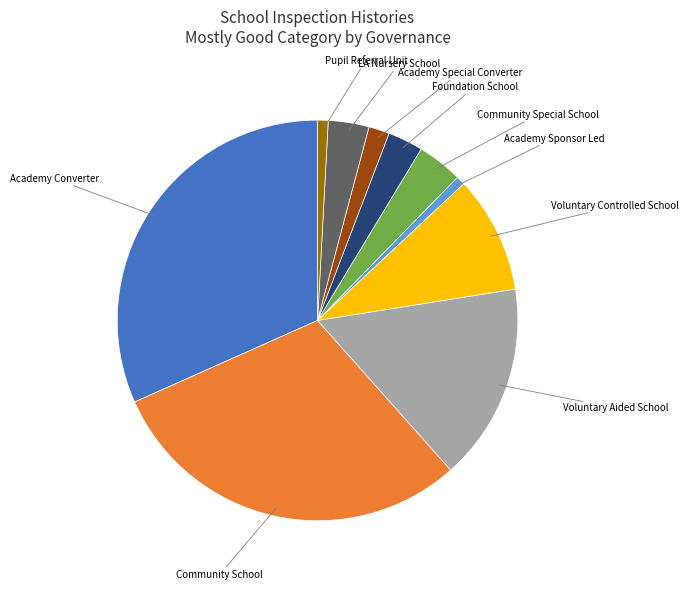

Is there a majority slice in this chart?

No